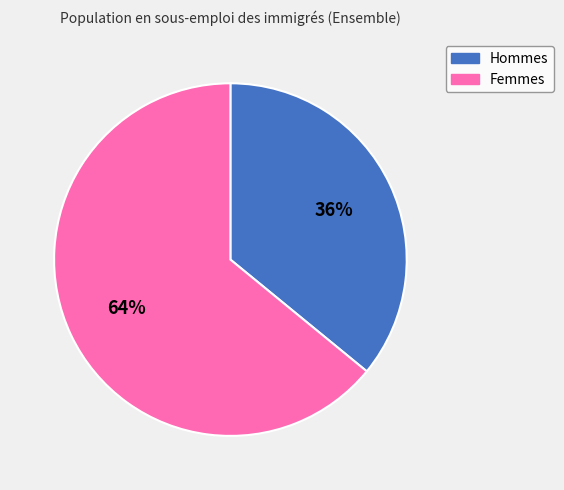

Do Femmes and Hommes together represent more than half of the pie?

Yes